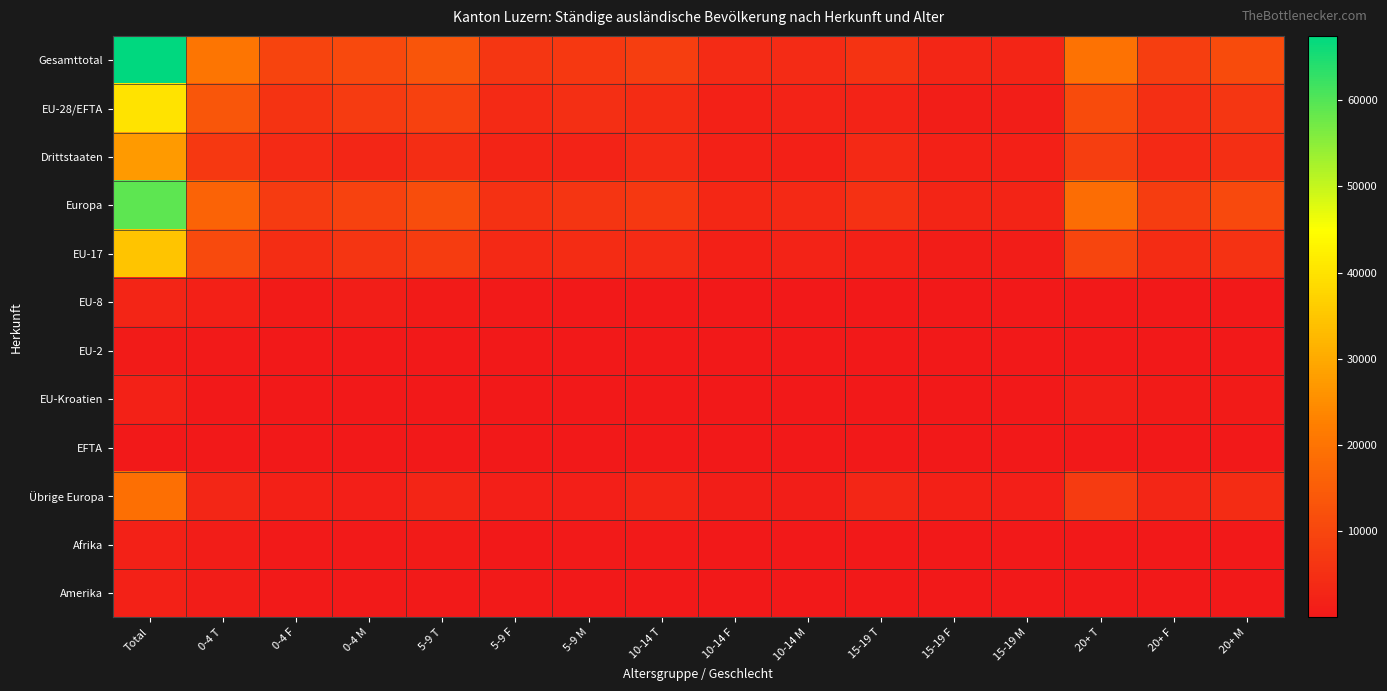

What is the total value across all series at 0-4 F?

35149